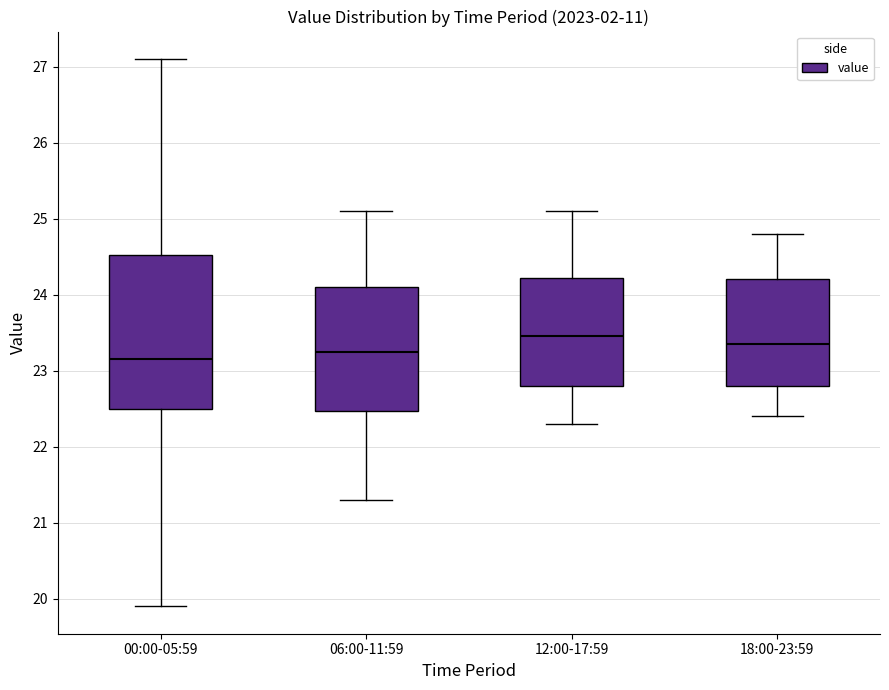

Where does the median line of the box for 00:00-05:59 sit on the y-axis? The values are not printed on the chart, so give them approximately, as read against the axis.

23.2